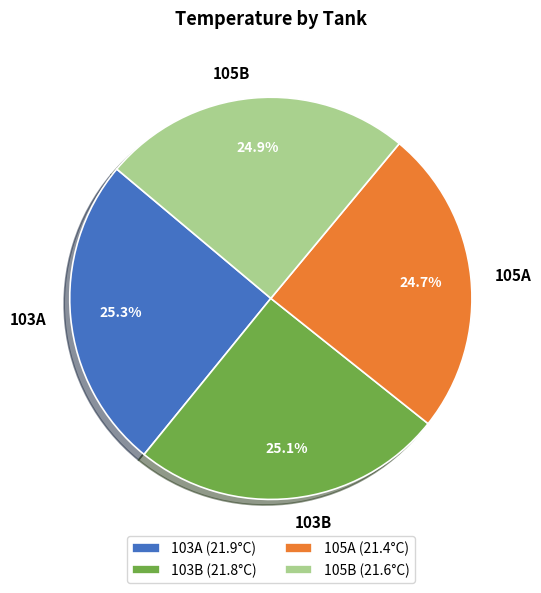

What is the ratio of the value at 105B to the value at 103A?

1.0